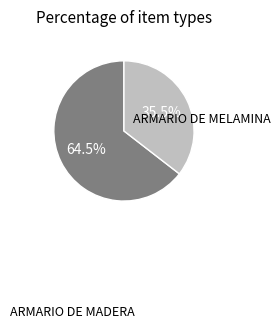

Does any single category account for the majority?

Yes